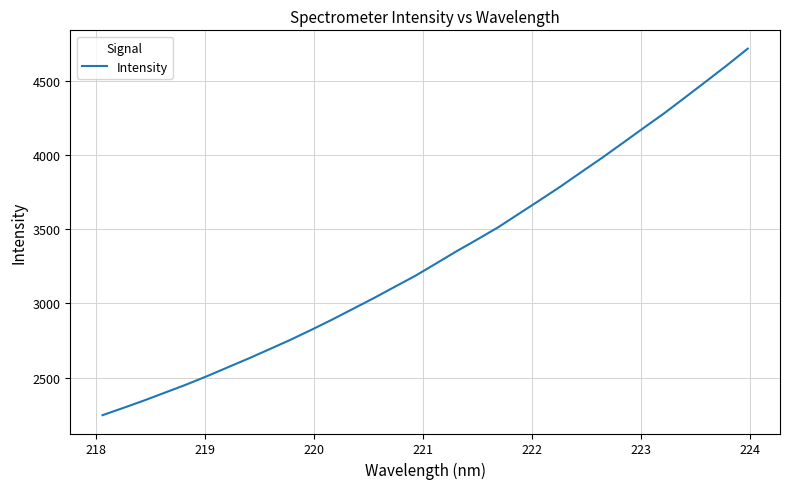

What is the maximum value shown in the chart?

4715.4